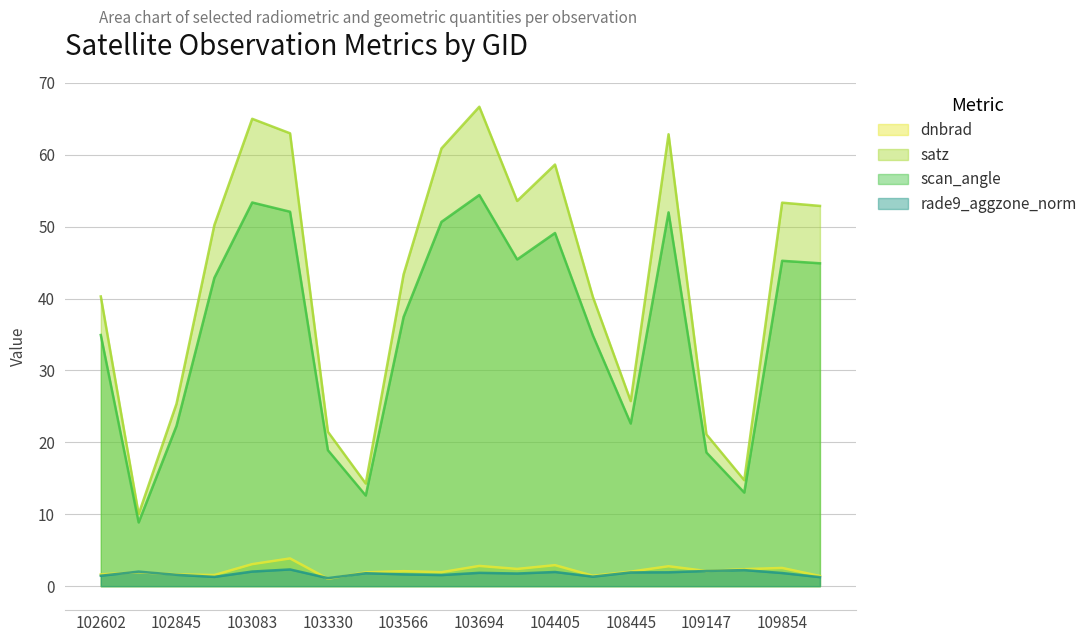

What is the value of the satz point at the 17th from the left?

21.1